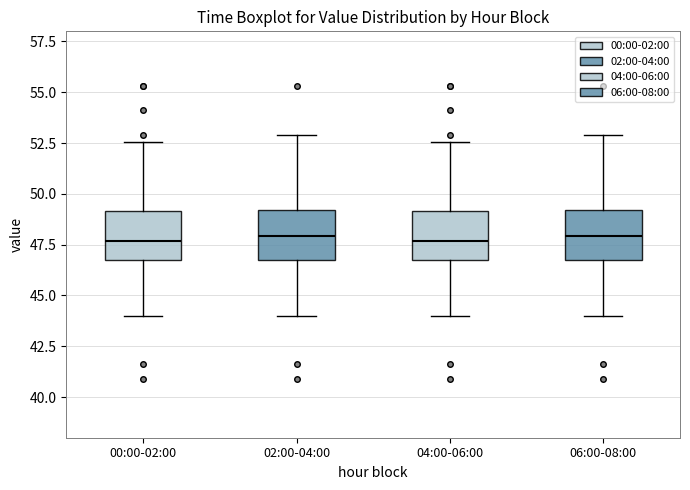

Reading left to right, transcribe this box plot: for each box, give where its median line is, the range the box spans, and where its two whiskers end, as read against the y-axis. The values are not printed on the chart, so give them approximately, as read against the axis.

00:00-02:00: median 47.5, box 47.0 to 49.0, whiskers 44.0 to 52.5
02:00-04:00: median 48.0, box 46.5 to 49.0, whiskers 44.0 to 53.0
04:00-06:00: median 47.5, box 47.0 to 49.0, whiskers 44.0 to 52.5
06:00-08:00: median 48.0, box 46.5 to 49.0, whiskers 44.0 to 53.0